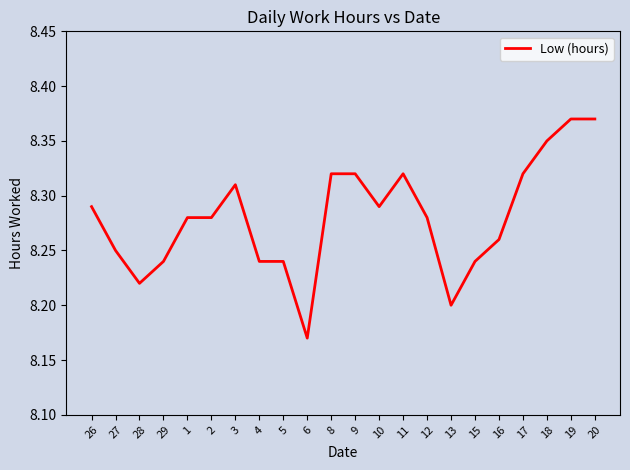

What is the sum of the values at 9 and 27?

16.6